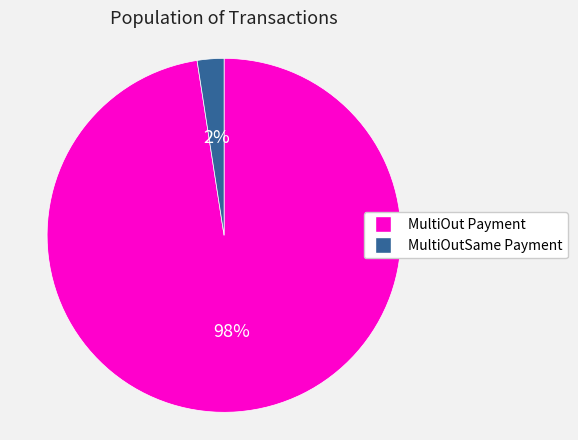

Which category accounts for the majority?

MultiOut Payment